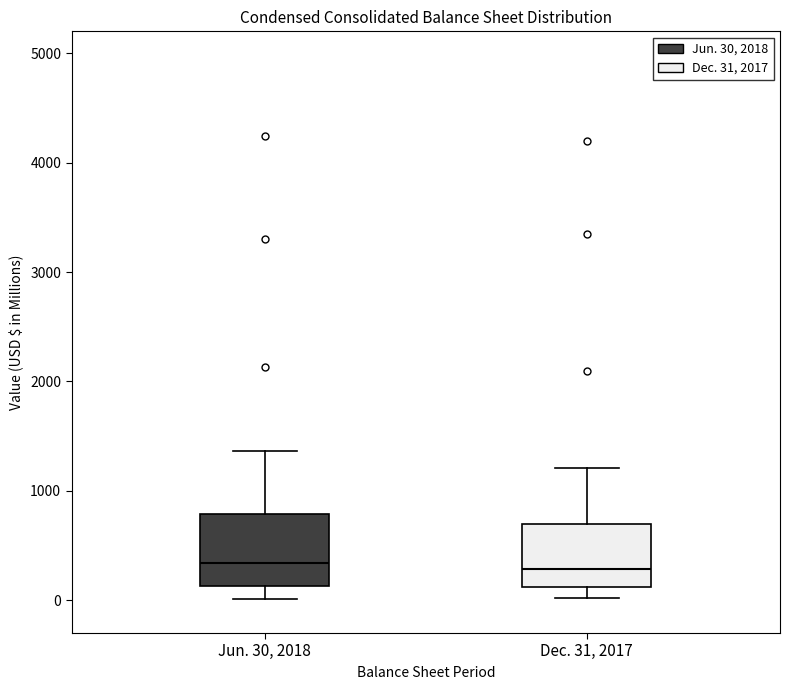

Reading left to right, transcribe this box plot: for each box, give where its median line is, the range the box spans, and where its two whiskers end, as read against the y-axis. The values are not printed on the chart, so give them approximately, as read against the axis.

Jun. 30, 2018: median 300, box 100 to 800, whiskers 0 to 1400
Dec. 31, 2017: median 300, box 100 to 700, whiskers 0 to 1200